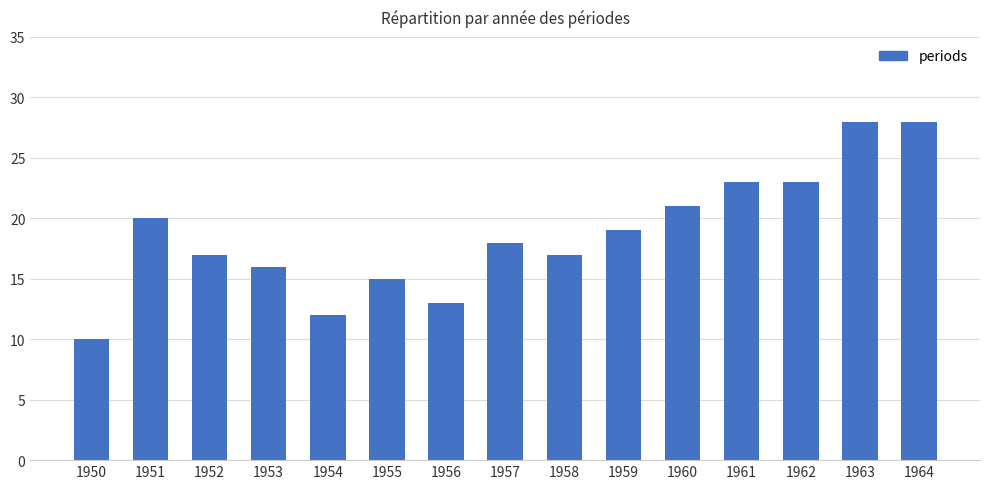

The chart shows a value of 27 at 1958. True or false?

False